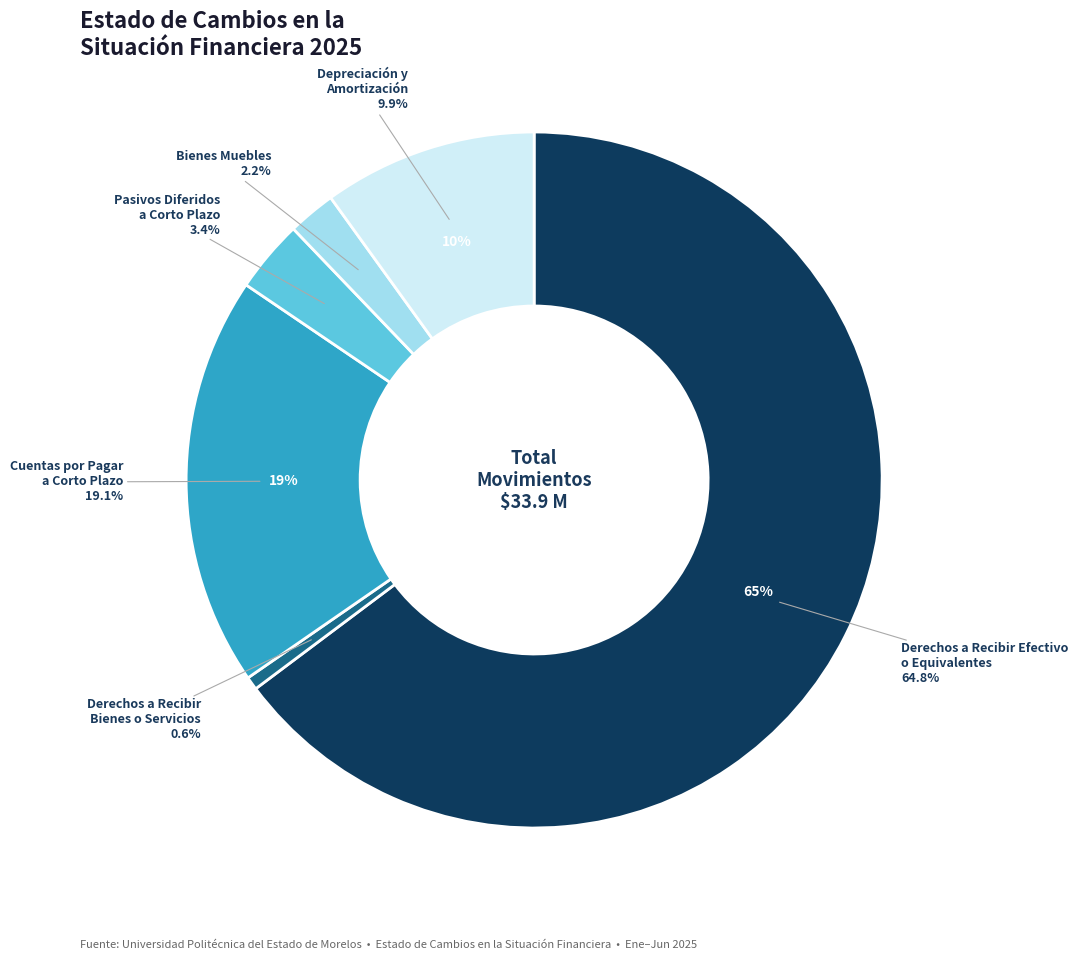

Combined, do Derechos a Recibir
Bienes o Servicios and Depreciación y
Amortización account for over 50%?

No